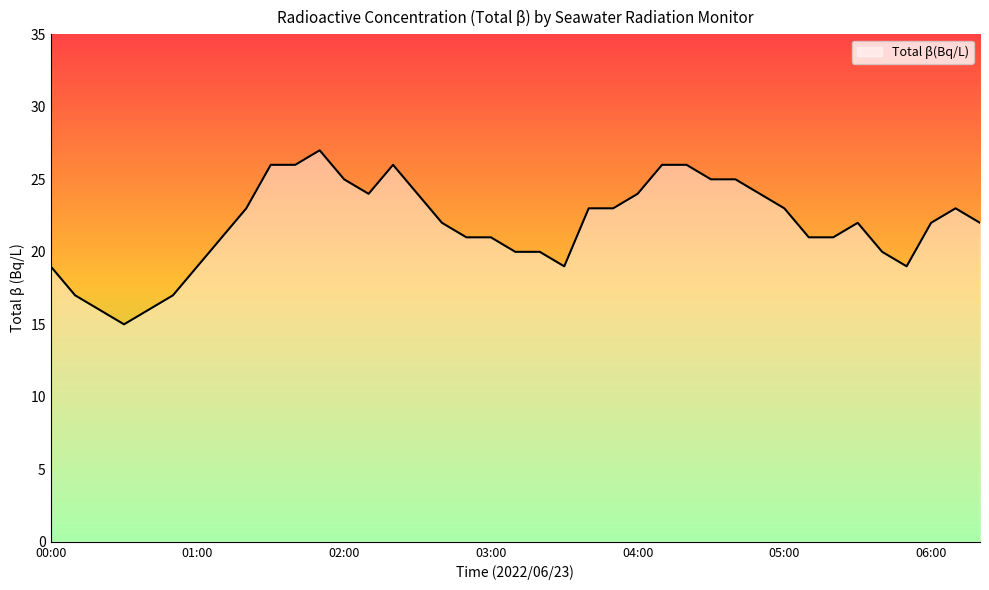

What is the difference between the maximum and minimum values?

12